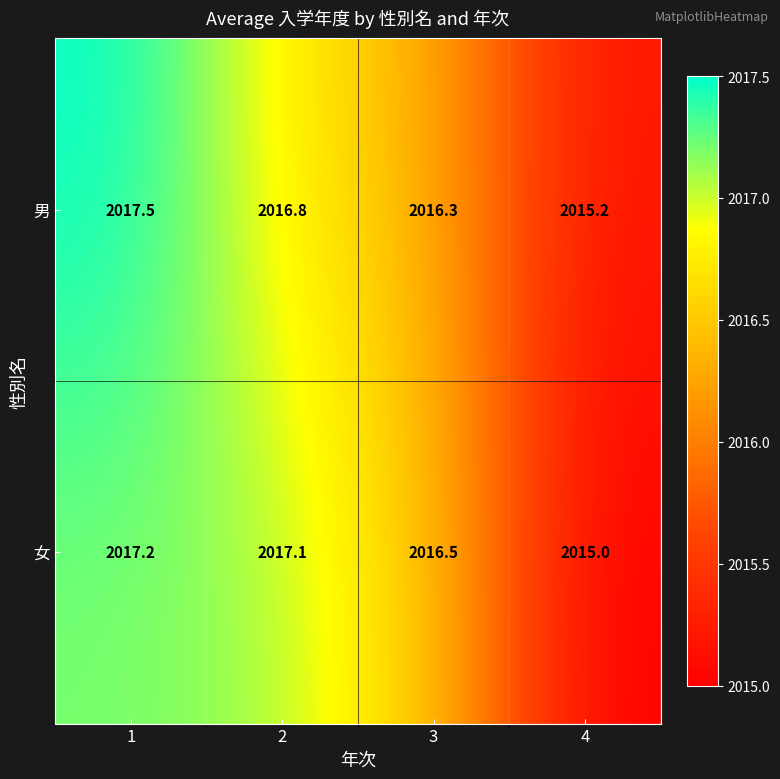

Rank the series by their maximum value, from highest to lowest.

男, 女